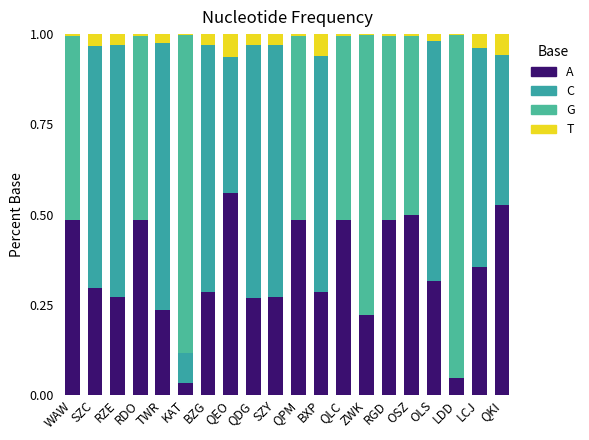

The Ilosc series shows 0.0 at RZE. True or false?

False